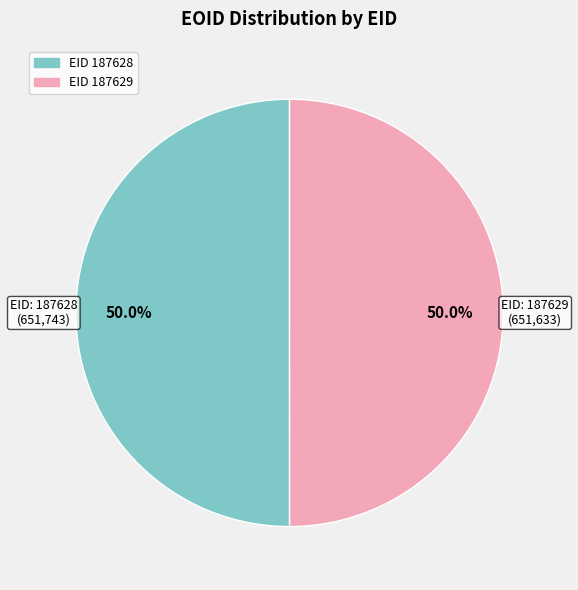

Which slice is the smallest?

187629